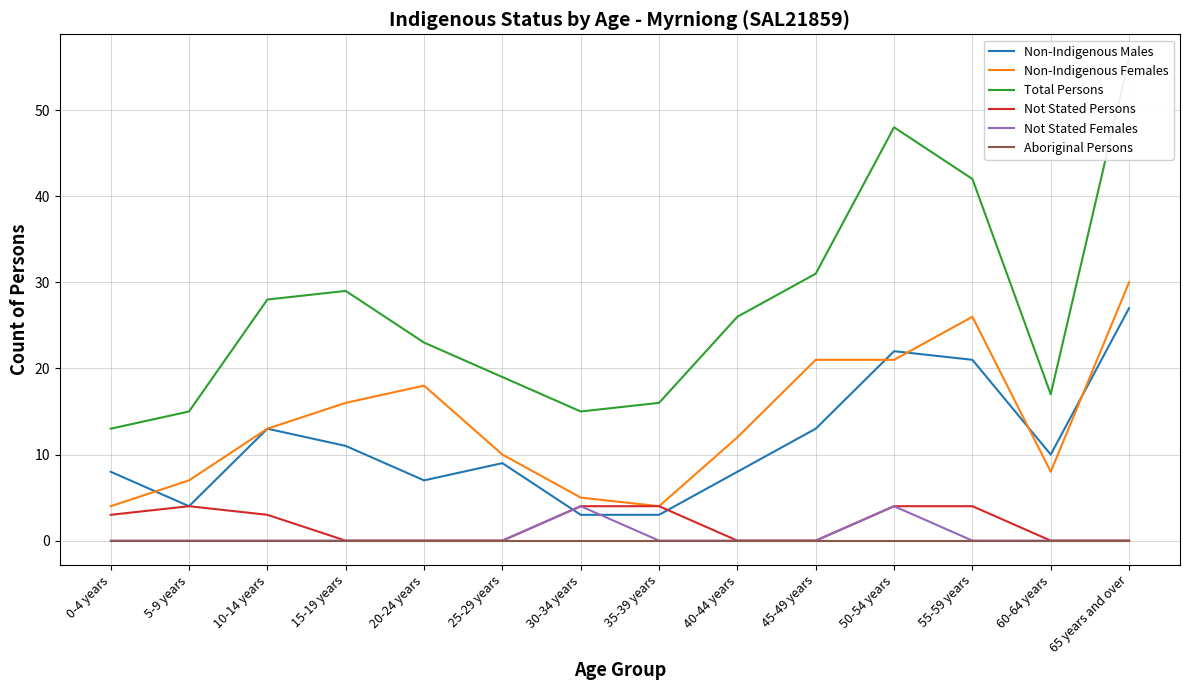

Which series has the widest spread of values?

Total Persons